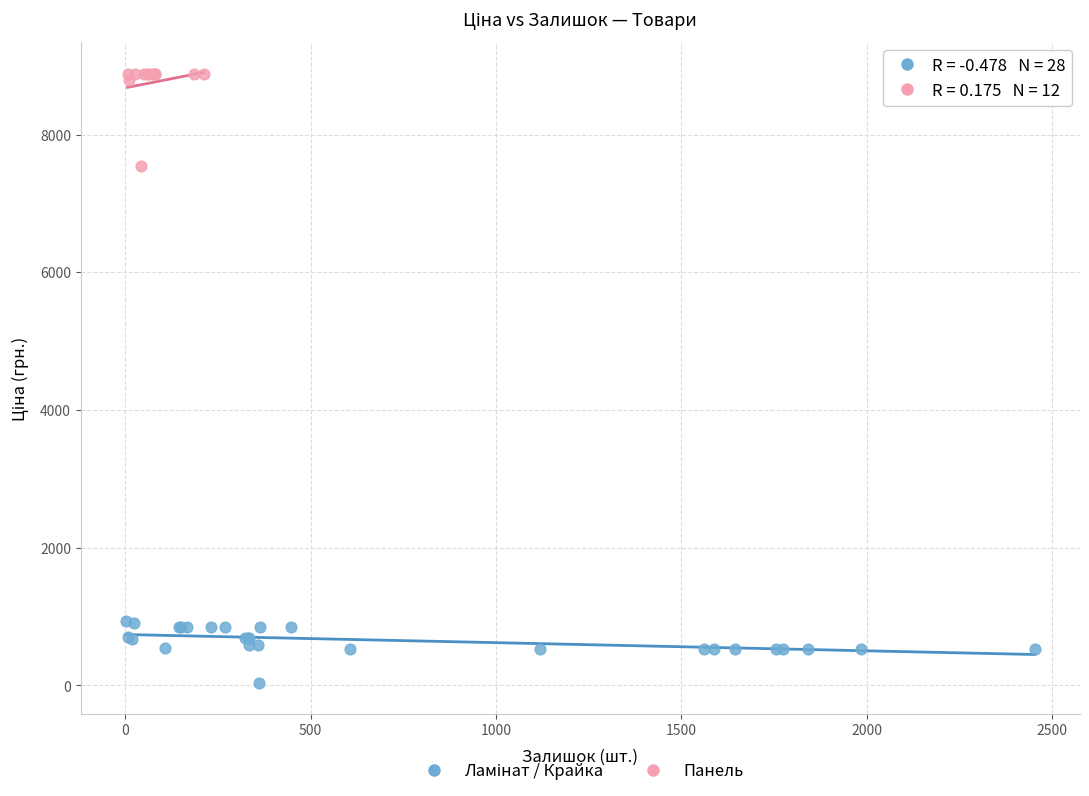

Which series has the largest Y range (max minus min)?

Панель